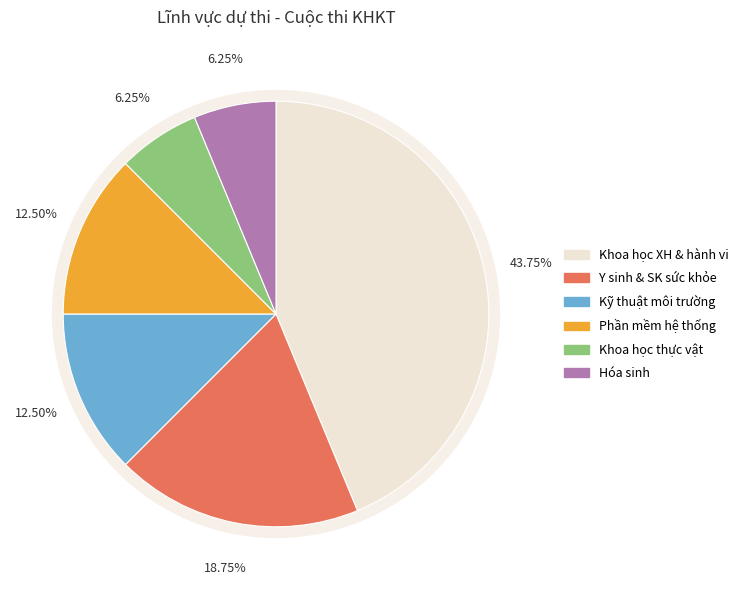

To the nearest percent, what is the average slice percentage?

17%